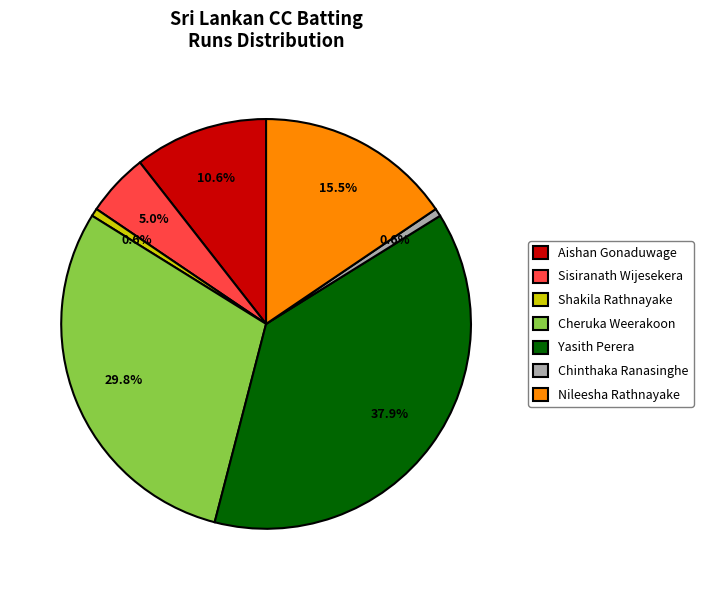

Between Yasith Perera and Sisiranath Wijesekera, which is larger?

Yasith Perera